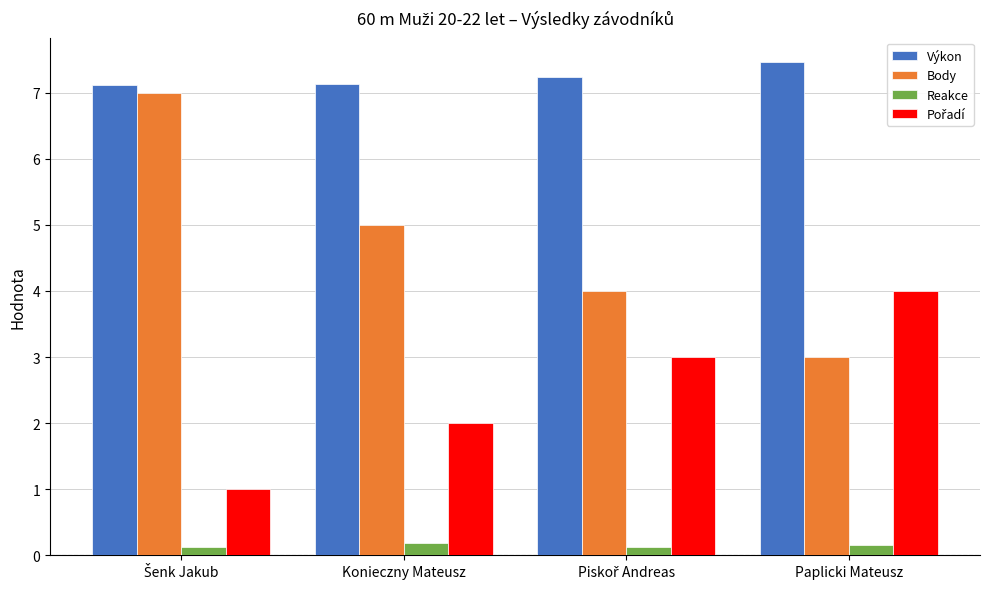

Which series has the largest total across all categories?

Výkon